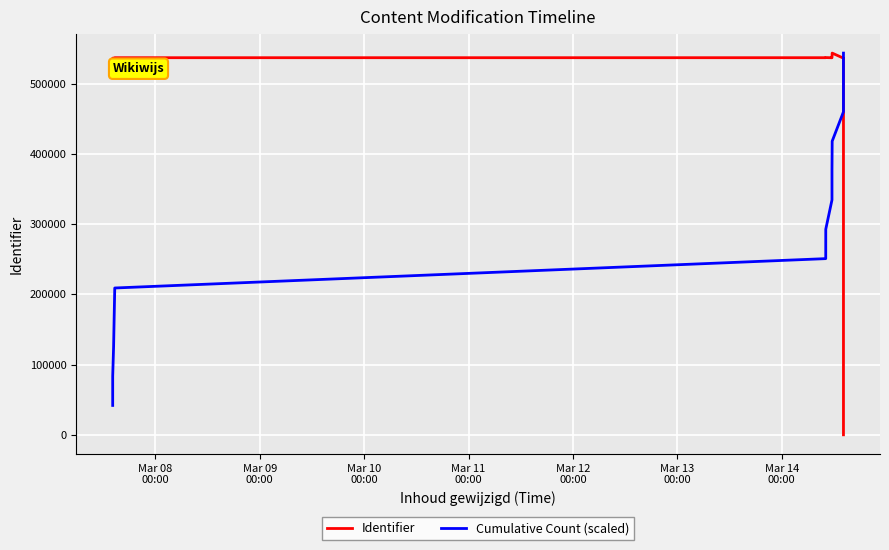

At which label is Identifier closest to 271822?

Mar 08
00:00